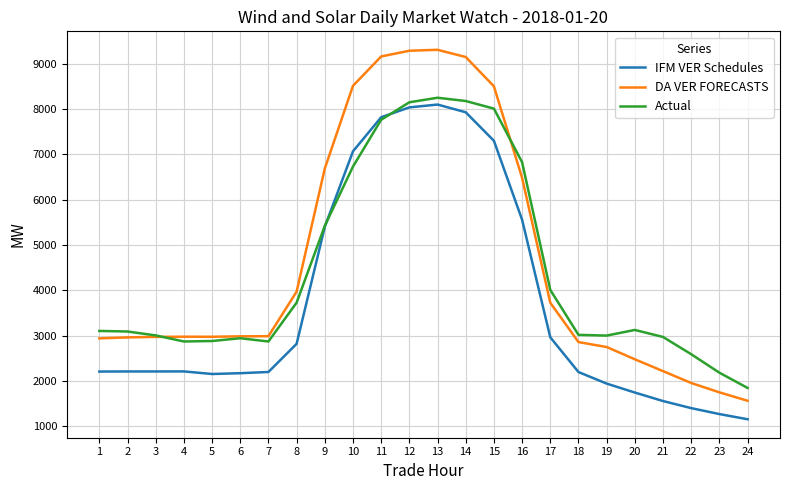

What is the total value across all series at 2?

8254.0